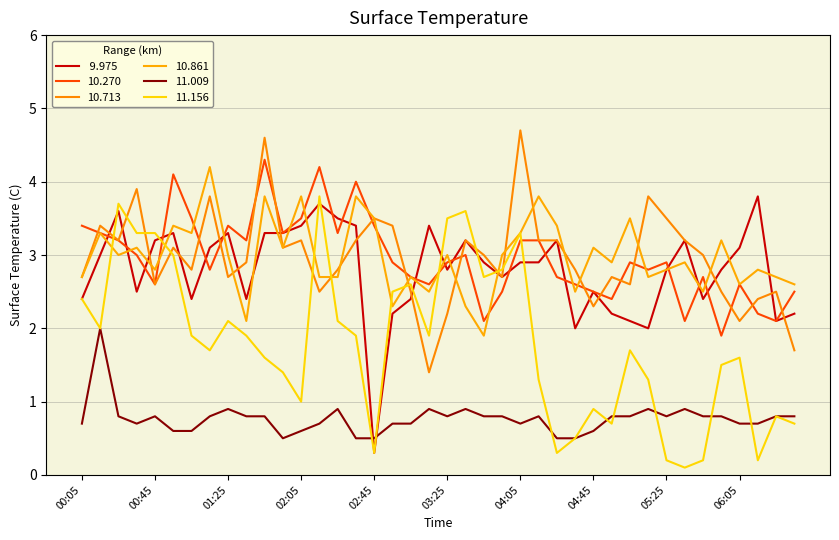

Does the chart display data point markers on the line(s)?

No